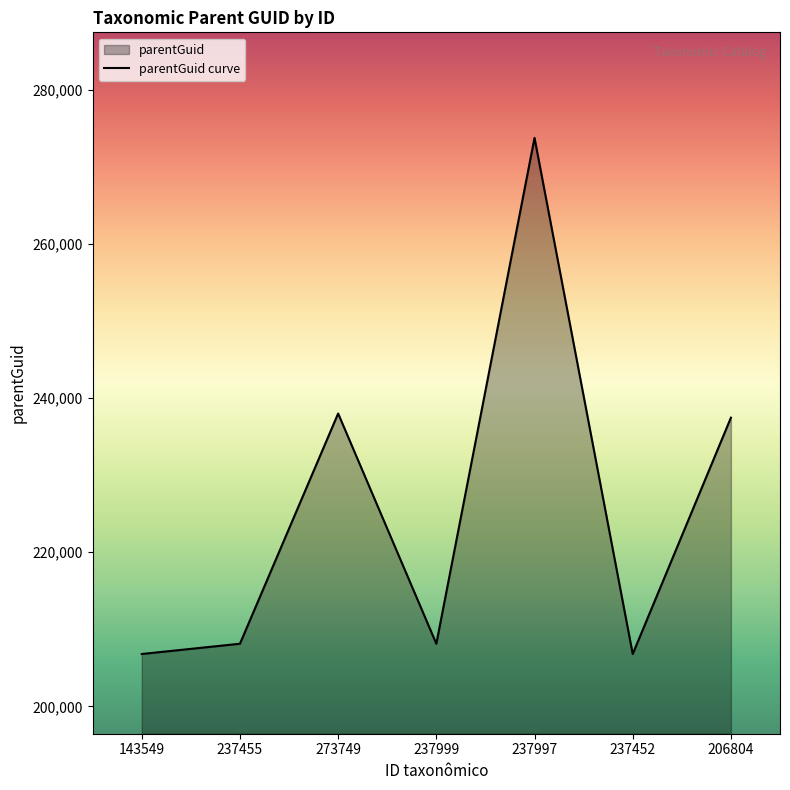

What is the difference between the second highest and second lowest values?

31195